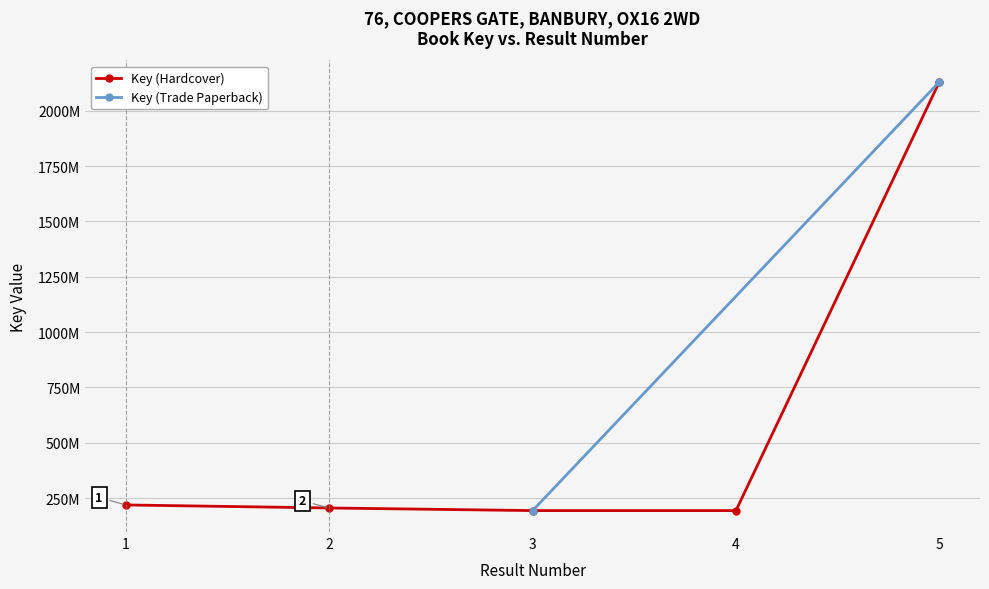

What is the average value?

588588289